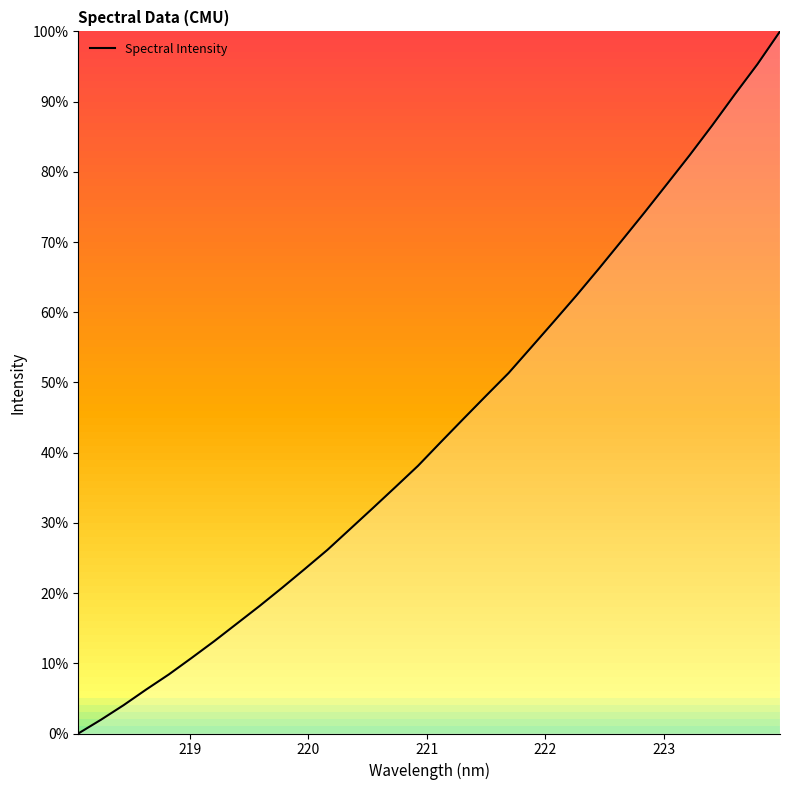

Does the chart have visible grid lines?

No